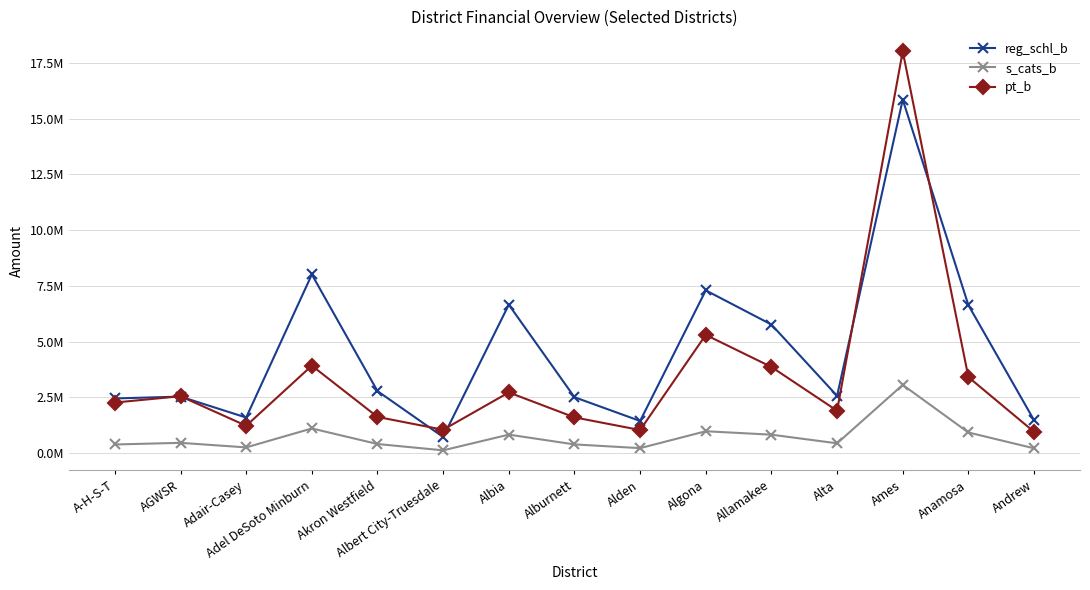

Where is the first local maximum for pt_b?

AGWSR